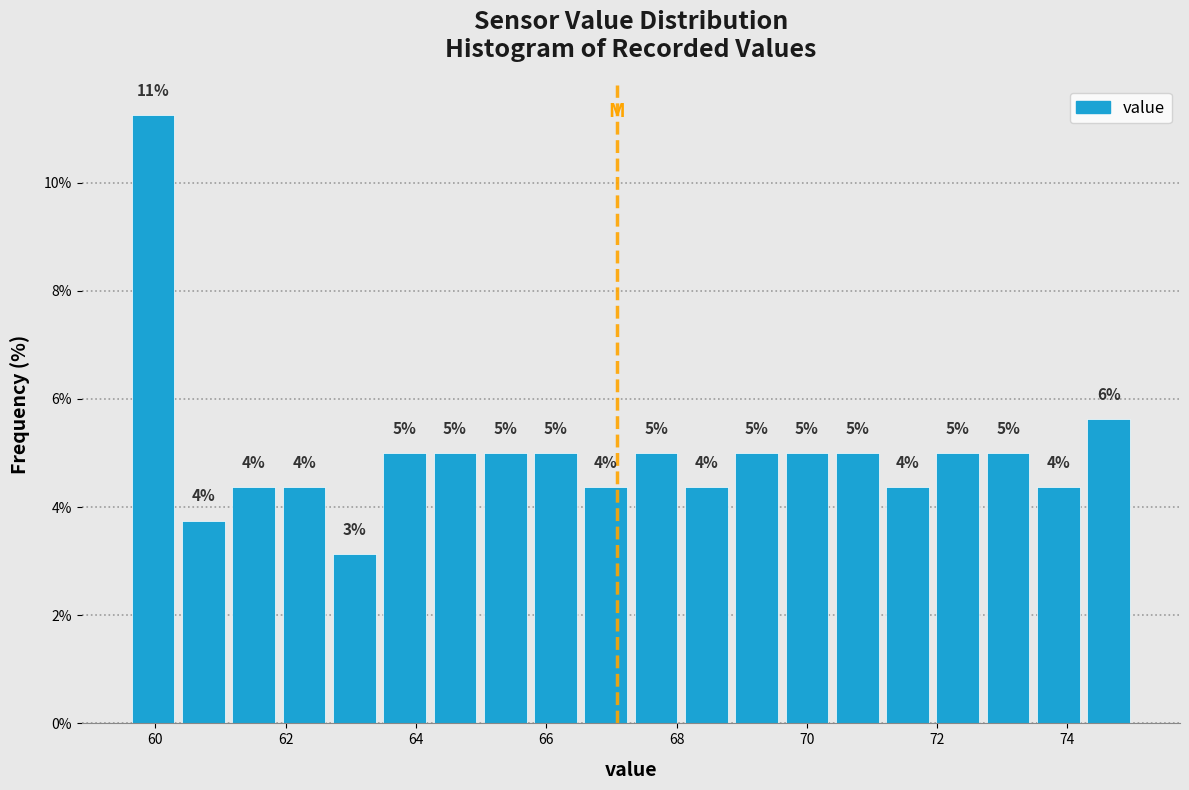

Around what value on the x-axis is the tallest bar? Give the approximate position of its centre, as read against the axis.

60.0